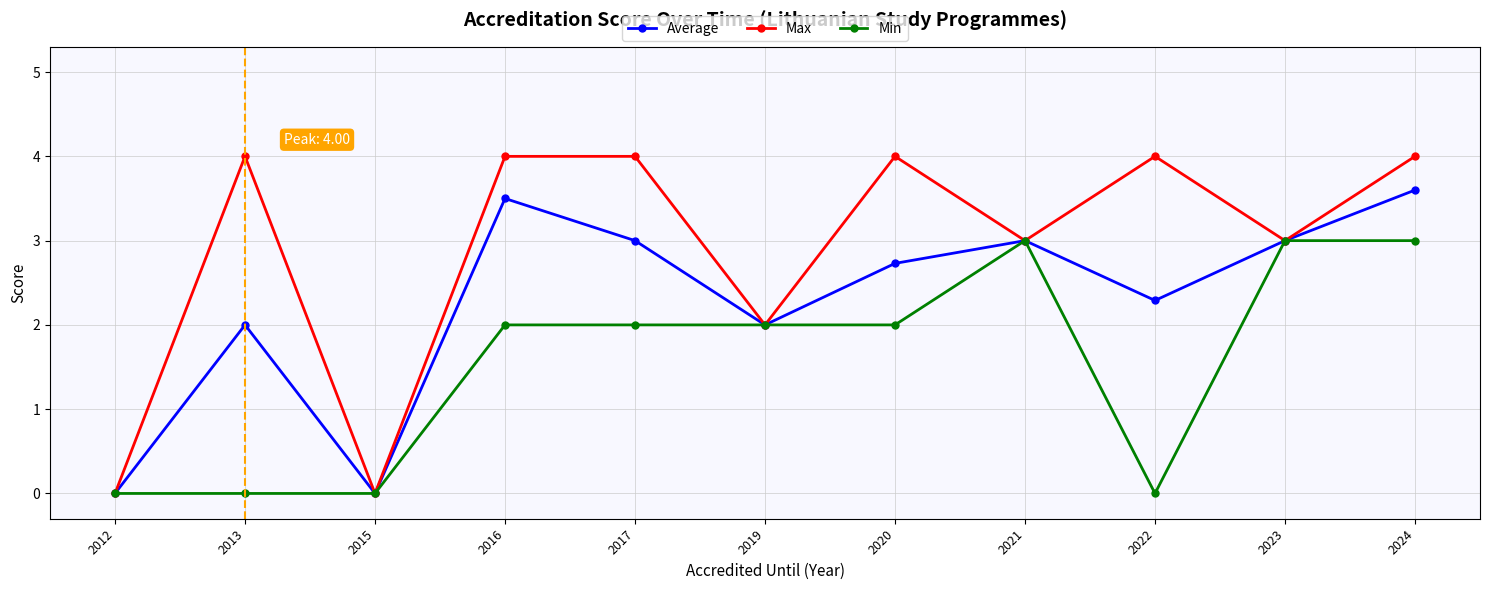

What is the maximum value for Average?

3.6